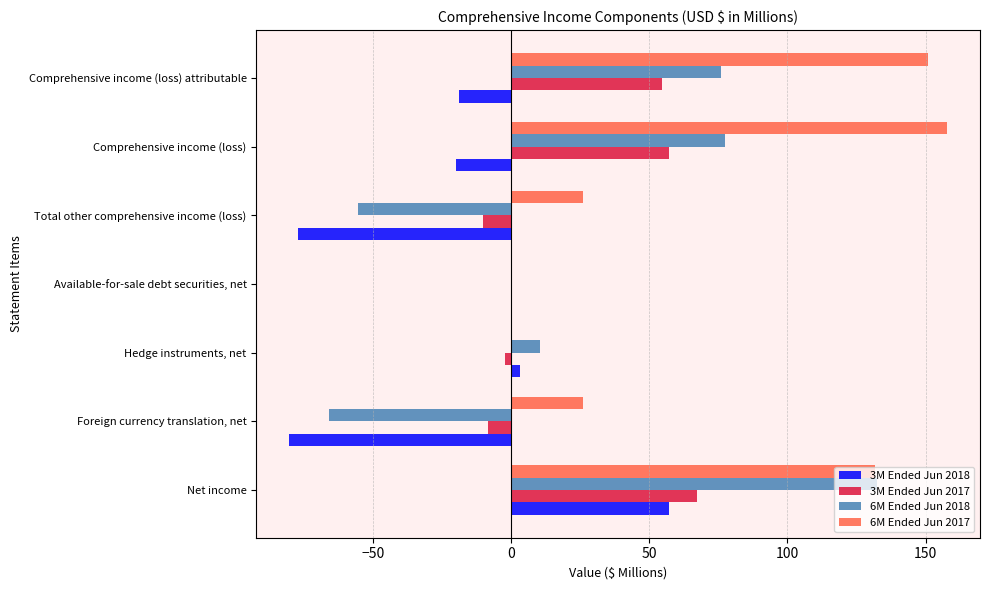

Which category has the highest value in the 3M Ended Jun 2017 series?

Net income